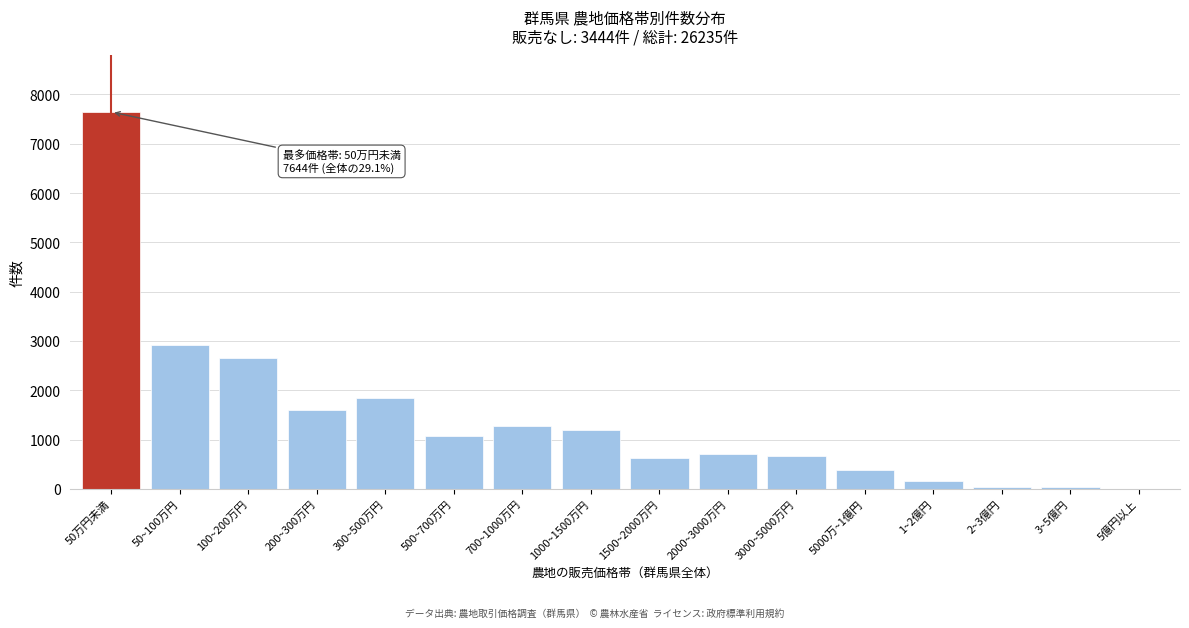

What is the sum of all values?

22791